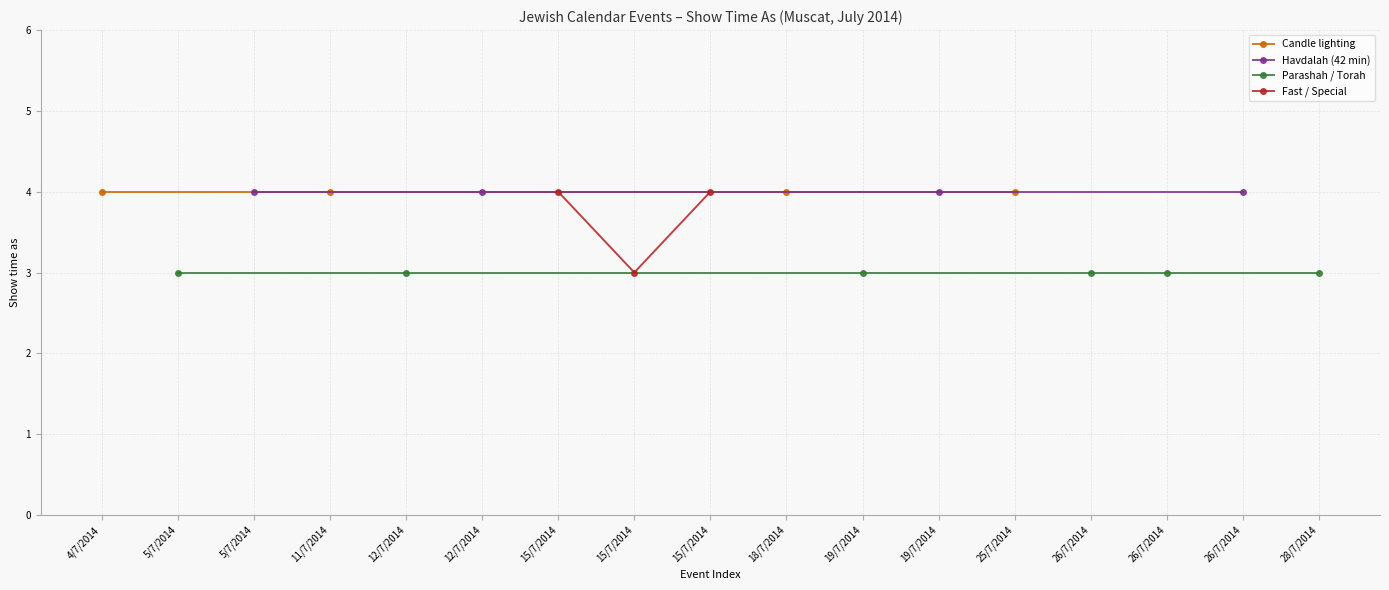

What is the change in value from 19/7/2014 to 26/7/2014?

+1